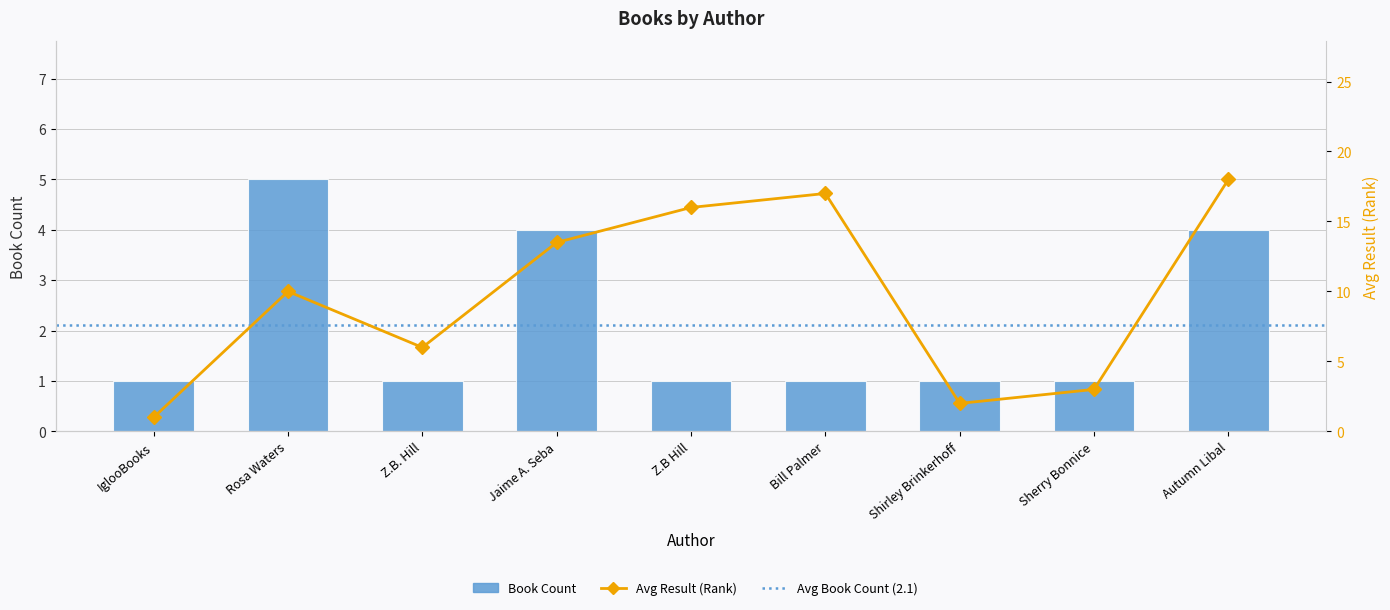

What is the sum of all Avg Result values?

86.5